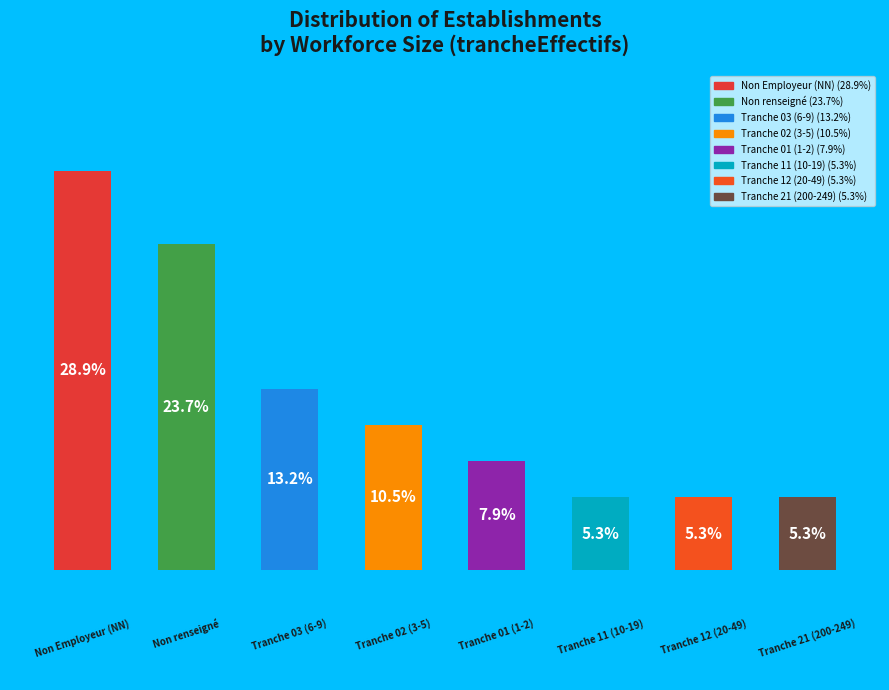

Is it true that 01 is 1% of the pie?

False